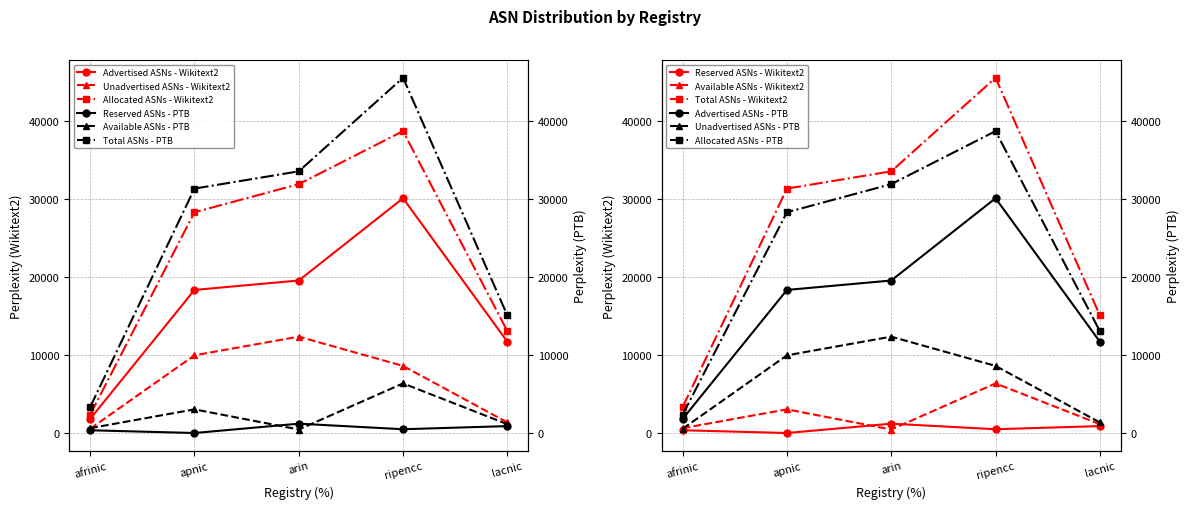

Between apnic and lacnic, which is larger?

apnic